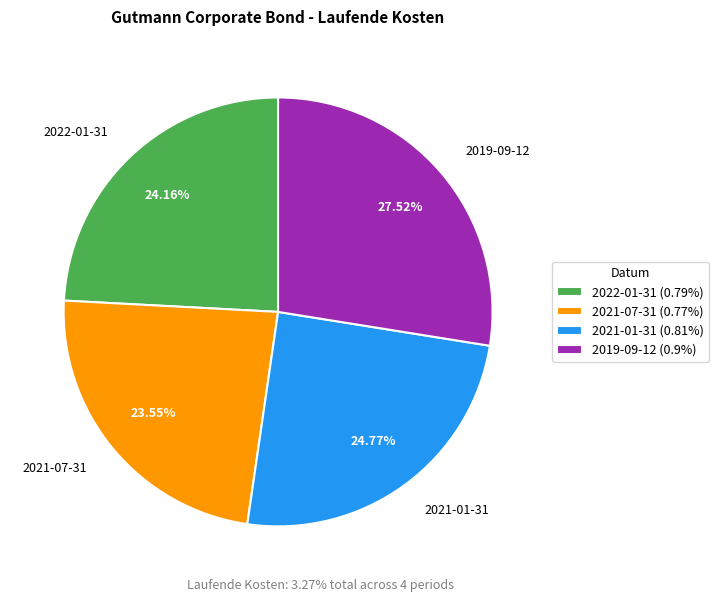

To the nearest percent, what portion does 2021-07-31 represent?

24%